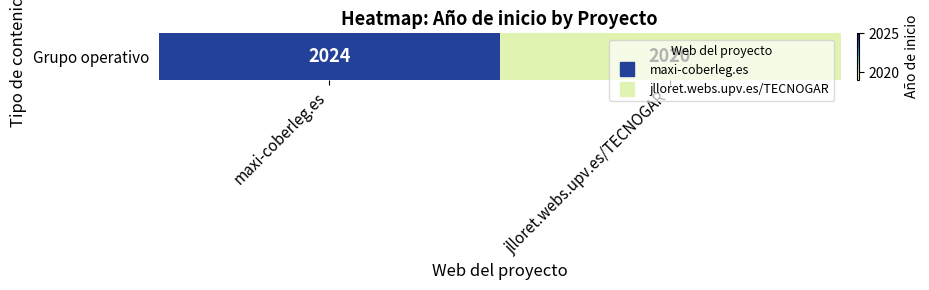

List the labels in order of value, largest first.

maxi-coberleg.es, jlloret.webs.upv.es/TECNOGAR